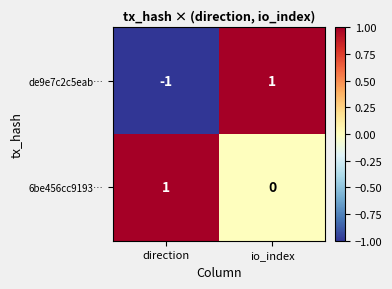

What is the difference between the highest and lowest values at io_index?

1